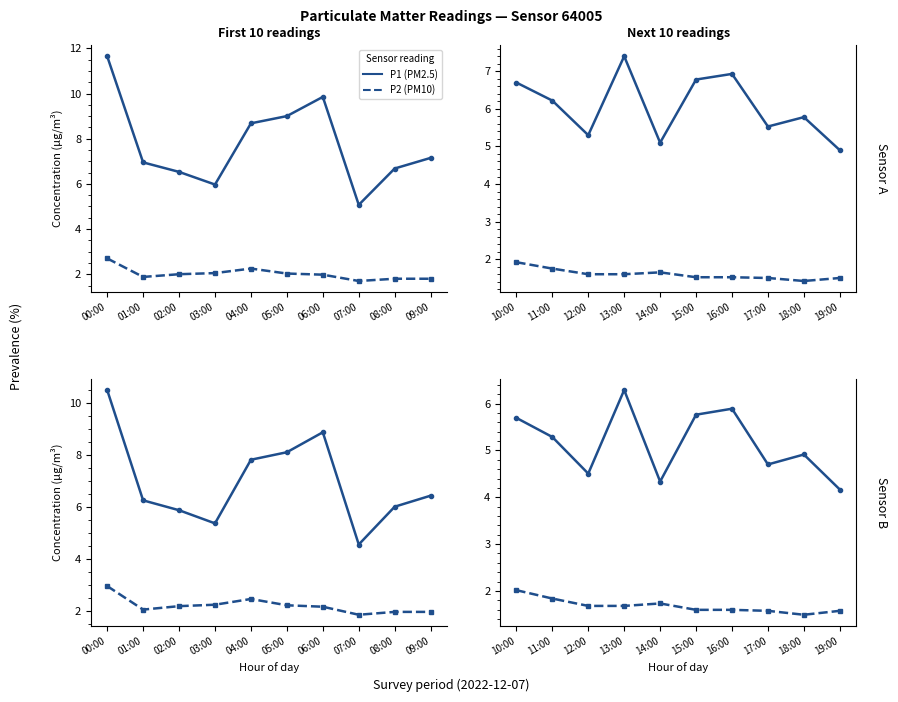

At which label does P1 (PM2.5) first exceed 5?

10:00